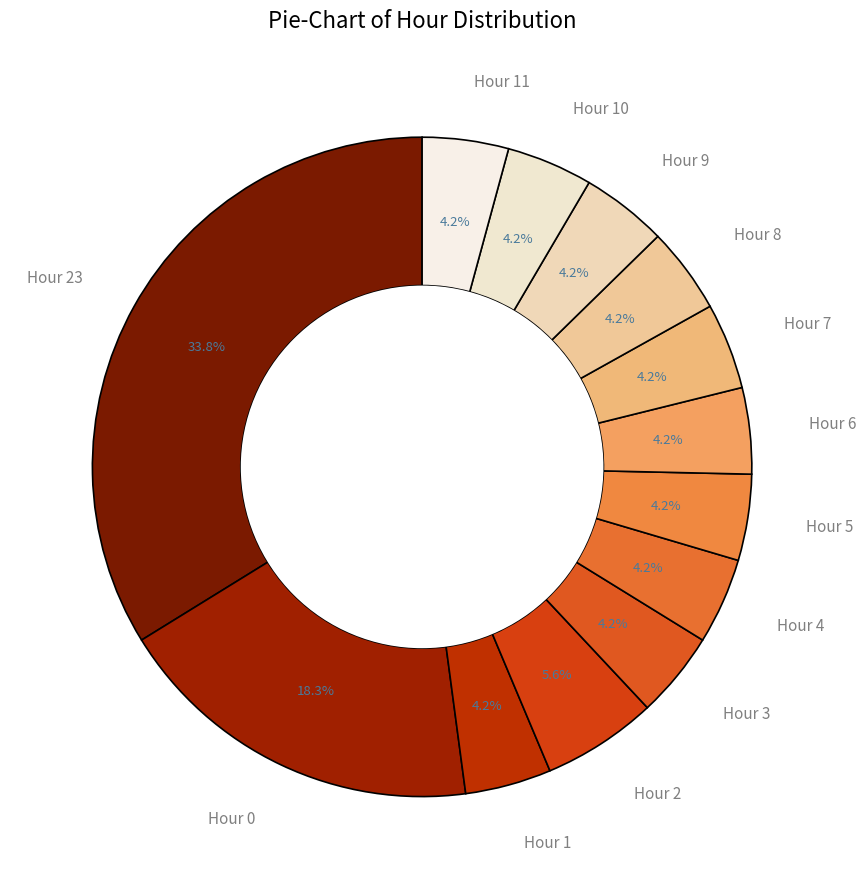

Approximately how many times larger is the value at Hour 2 compared to Hour 11?

1.3